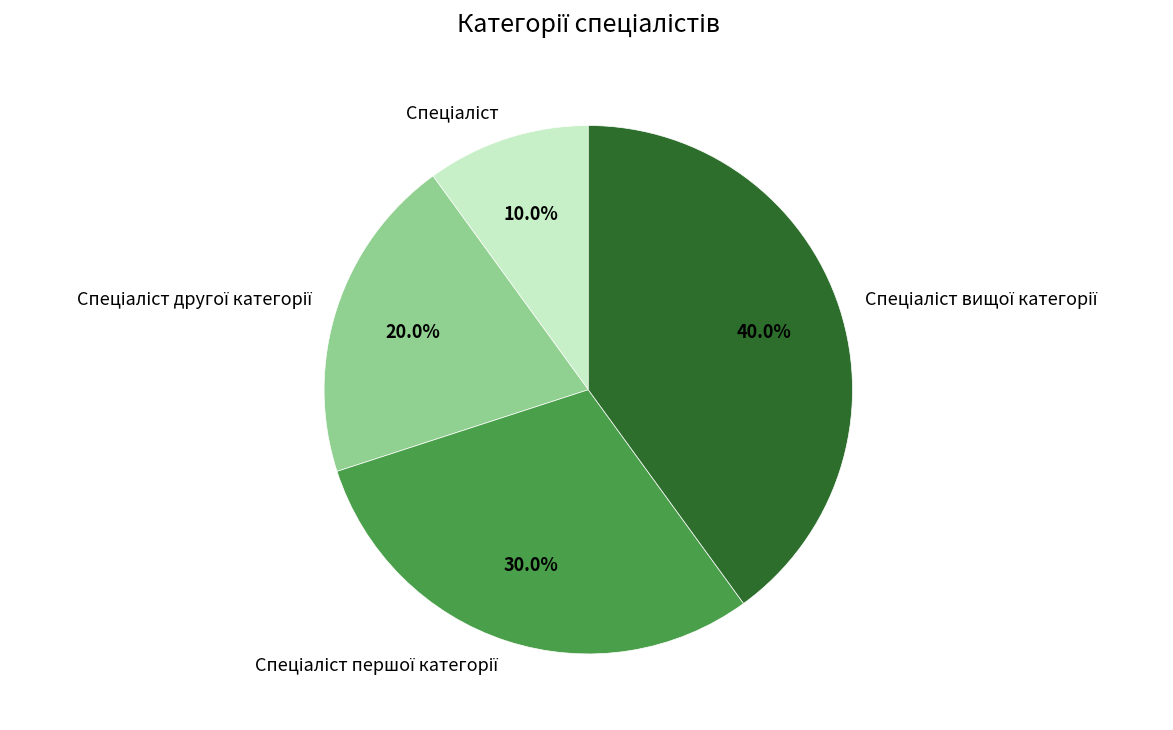

Is there a majority slice in this chart?

No